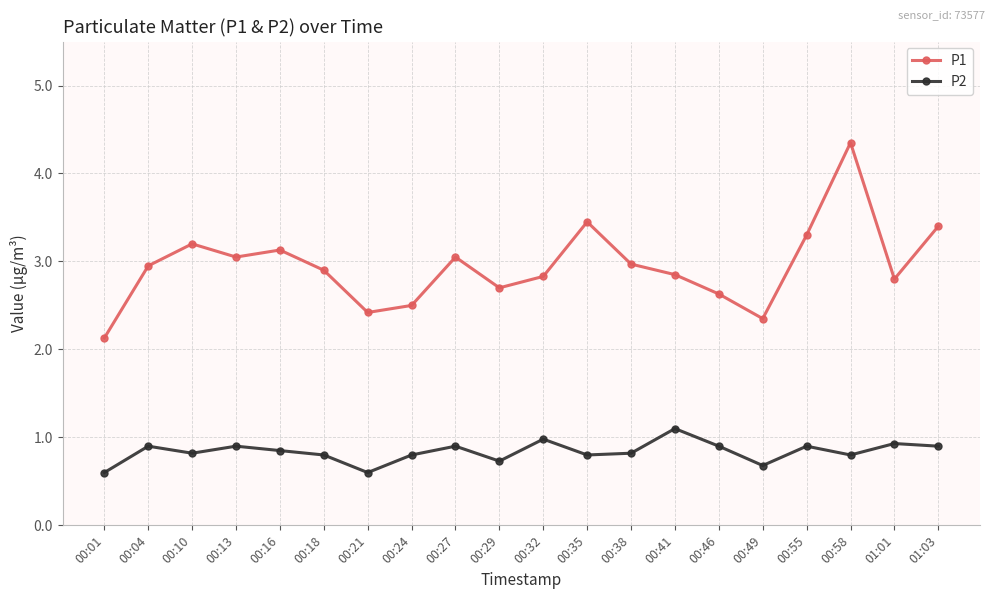

True or false: P1 and P2 intersect in this chart.

False